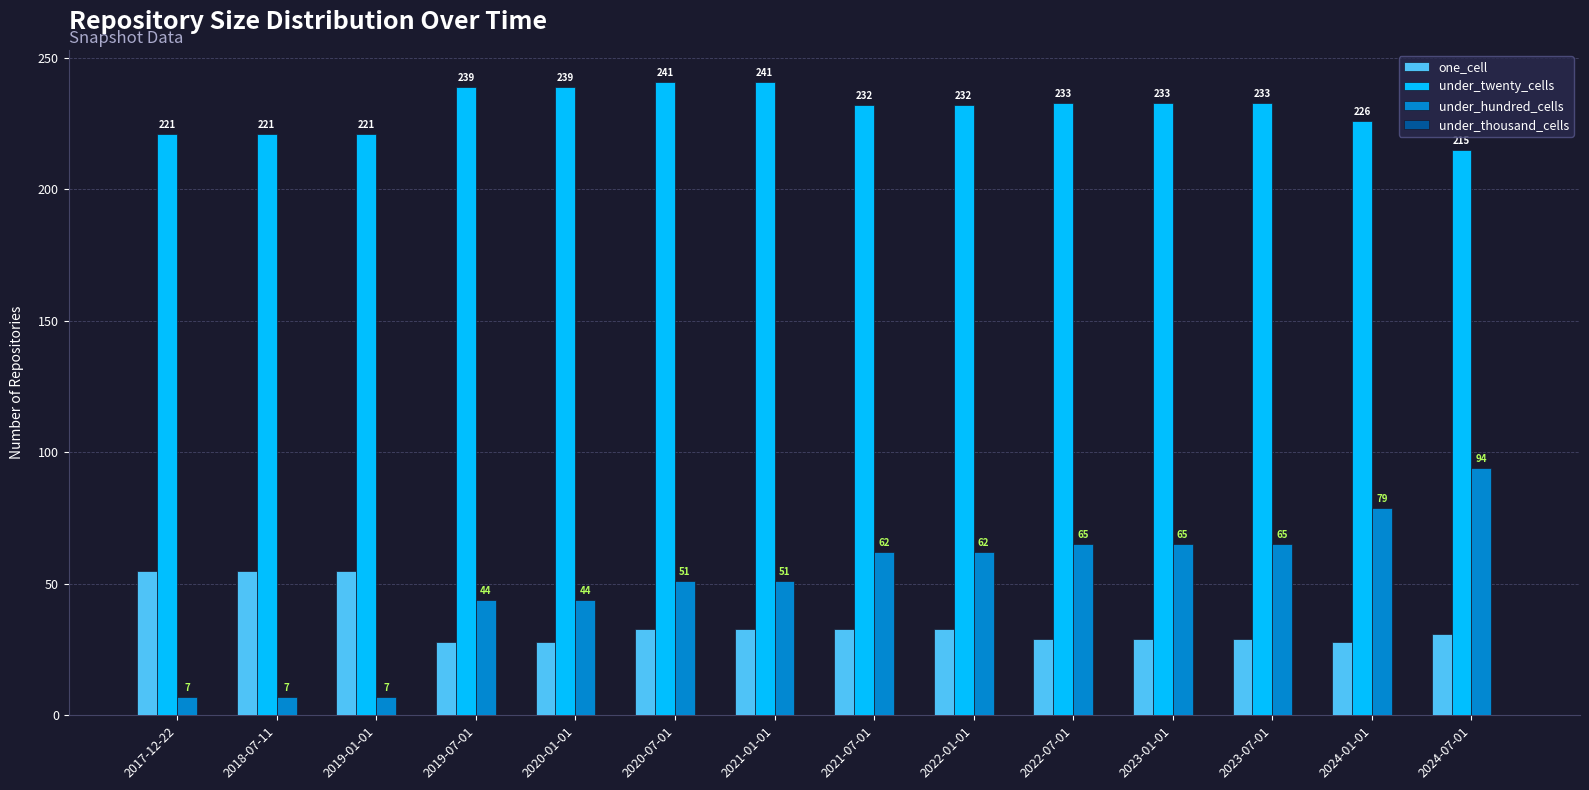

What is the approximate value of under_twenty_cells at 2021-01-01?

241